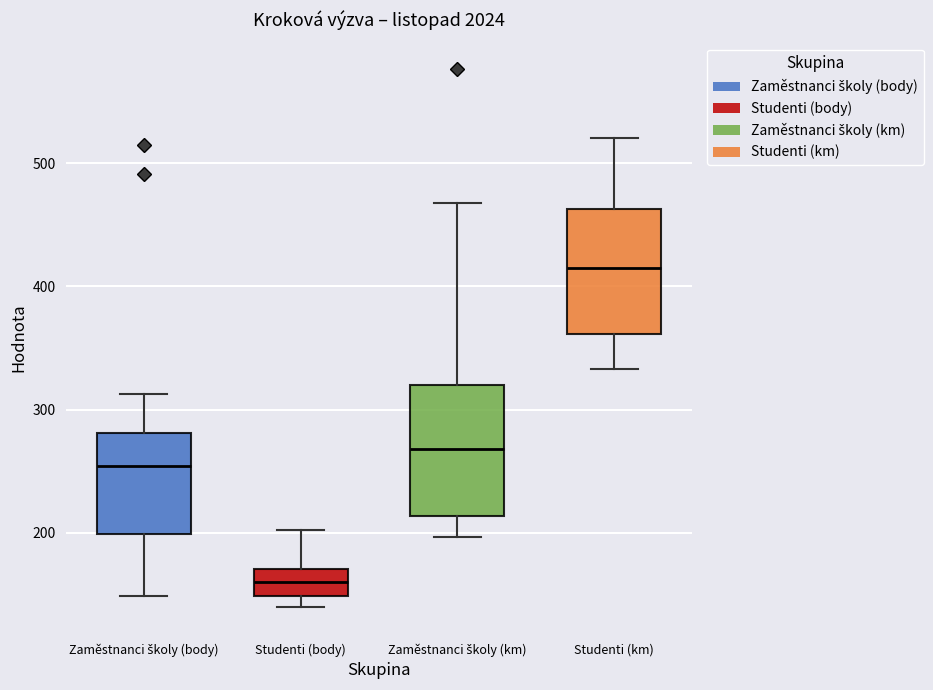

Which box has the highest median line?

Studenti (km)